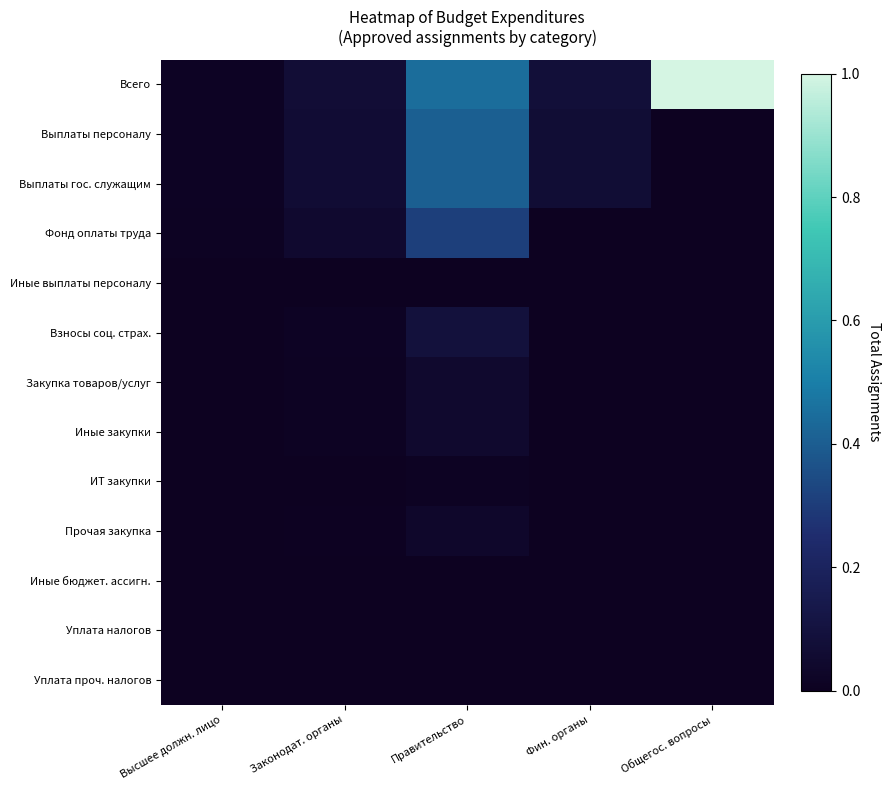

Reading left to right, what are all the values shown in this chart?

Всего: Высшее должн. лицо=0.0	Законодат. органы=0.1	Правительство=0.4	Фин. органы=0.1	Общегос. вопросы=1.0
Выплаты персоналу: Высшее должн. лицо=0.0	Законодат. органы=0.1	Правительство=0.4	Фин. органы=0.1	Общегос. вопросы=0.0
Выплаты гос. служащим: Высшее должн. лицо=0.0	Законодат. органы=0.1	Правительство=0.4	Фин. органы=0.1	Общегос. вопросы=0.0
Фонд оплаты труда: Высшее должн. лицо=0.0	Законодат. органы=0.0	Правительство=0.3	Фин. органы=0.0	Общегос. вопросы=0.0
Иные выплаты персоналу: Высшее должн. лицо=0.0	Законодат. органы=0.0	Правительство=0.0	Фин. органы=0.0	Общегос. вопросы=0.0
Взносы соц. страх.: Высшее должн. лицо=0.0	Законодат. органы=0.0	Правительство=0.1	Фин. органы=0.0	Общегос. вопросы=0.0
Закупка товаров/услуг: Высшее должн. лицо=0.0	Законодат. органы=0.0	Правительство=0.0	Фин. органы=0.0	Общегос. вопросы=0.0
Иные закупки: Высшее должн. лицо=0.0	Законодат. органы=0.0	Правительство=0.0	Фин. органы=0.0	Общегос. вопросы=0.0
ИТ закупки: Высшее должн. лицо=0.0	Законодат. органы=0.0	Правительство=0.0	Фин. органы=0.0	Общегос. вопросы=0.0
Прочая закупка: Высшее должн. лицо=0.0	Законодат. органы=0.0	Правительство=0.0	Фин. органы=0.0	Общегос. вопросы=0.0
Иные бюджет. ассигн.: Высшее должн. лицо=0.0	Законодат. органы=0.0	Правительство=0.0	Фин. органы=0.0	Общегос. вопросы=0.0
Уплата налогов: Высшее должн. лицо=0.0	Законодат. органы=0.0	Правительство=0.0	Фин. органы=0.0	Общегос. вопросы=0.0
Уплата проч. налогов: Высшее должн. лицо=0.0	Законодат. органы=0.0	Правительство=0.0	Фин. органы=0.0	Общегос. вопросы=0.0